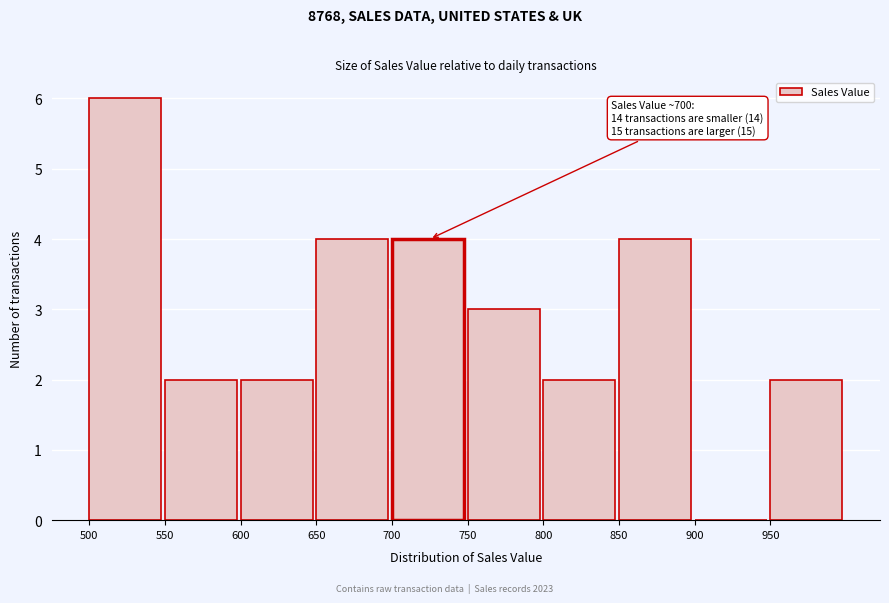

Over which range of the x-axis is the bar tallest?

500 to 550